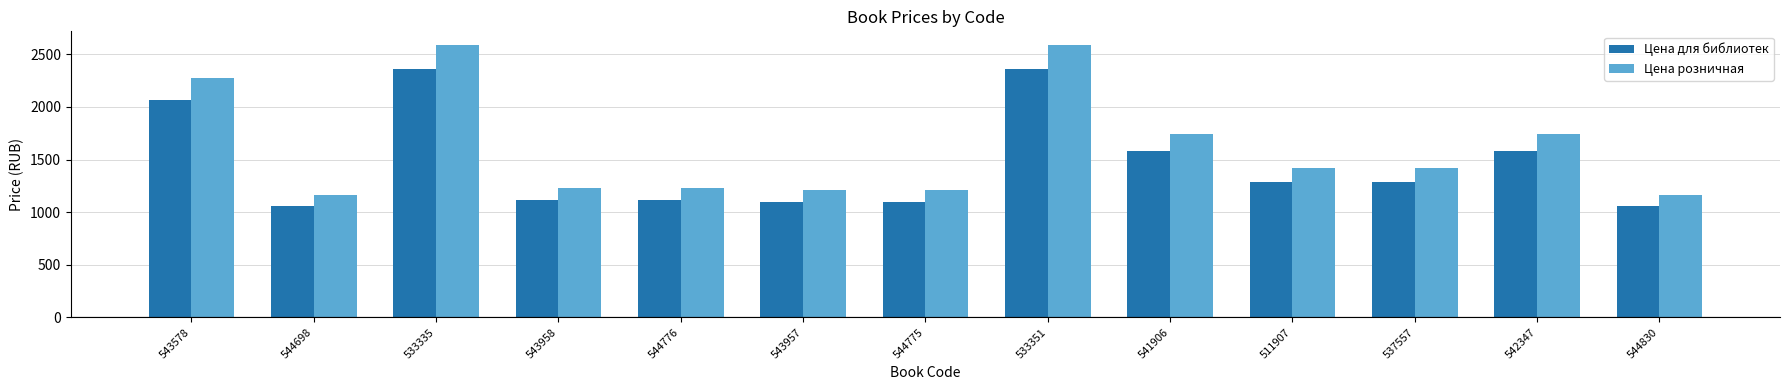

Count the number of categories in the chart.

13